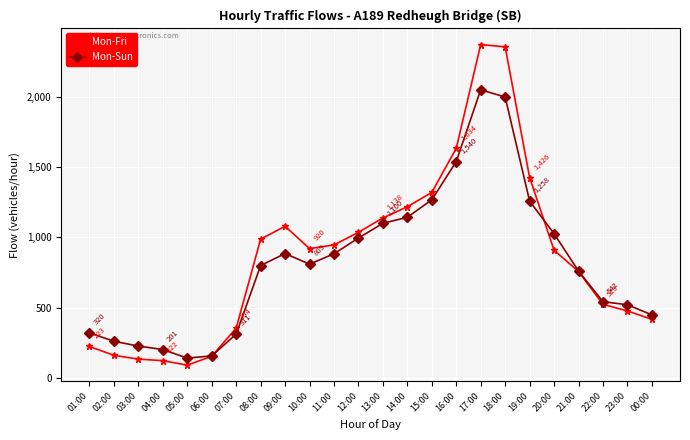

What is the sum of all Mon-Sun values?

19639